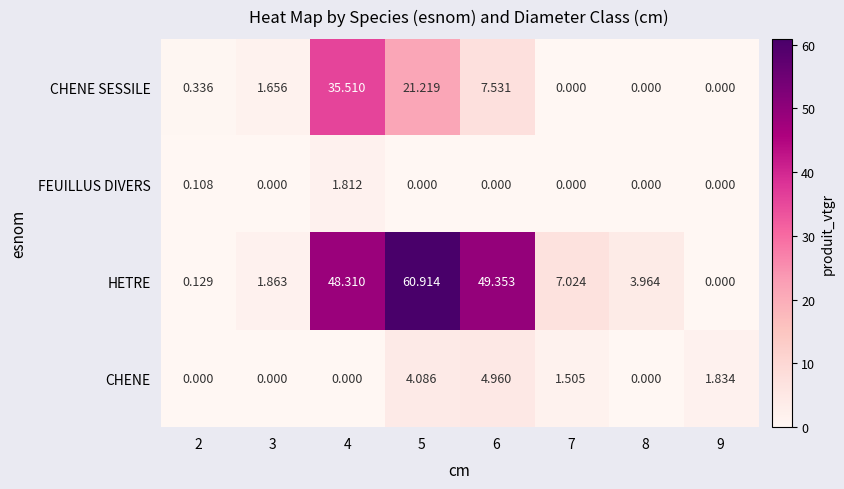

How many data points does each series have?

8